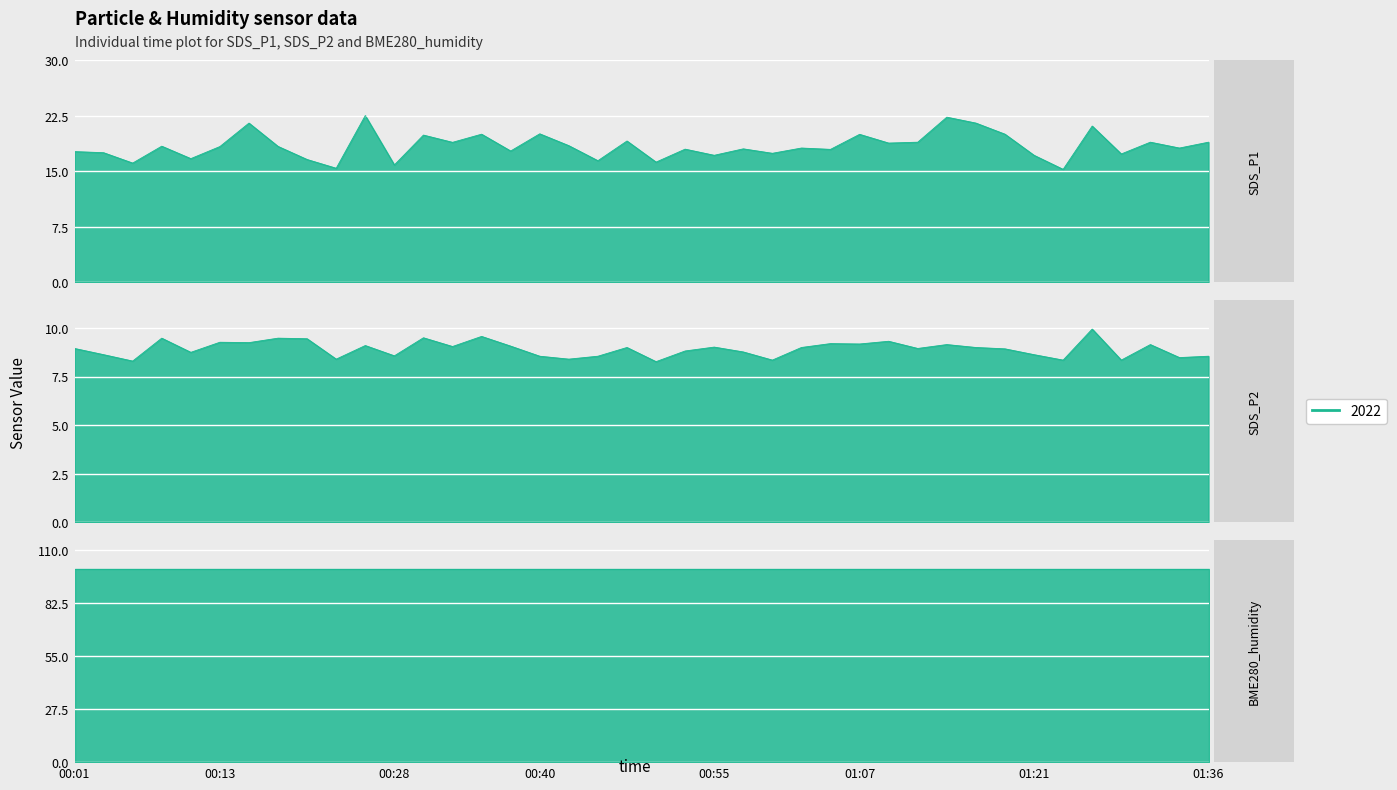

The value of SDS_P2 at 00:52 is 8.8. True or false?

True